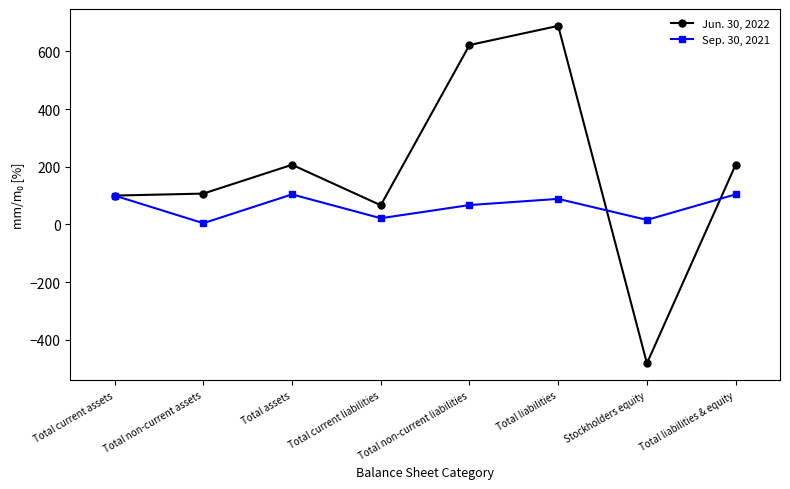

What position from the left is Total liabilities & equity?

8